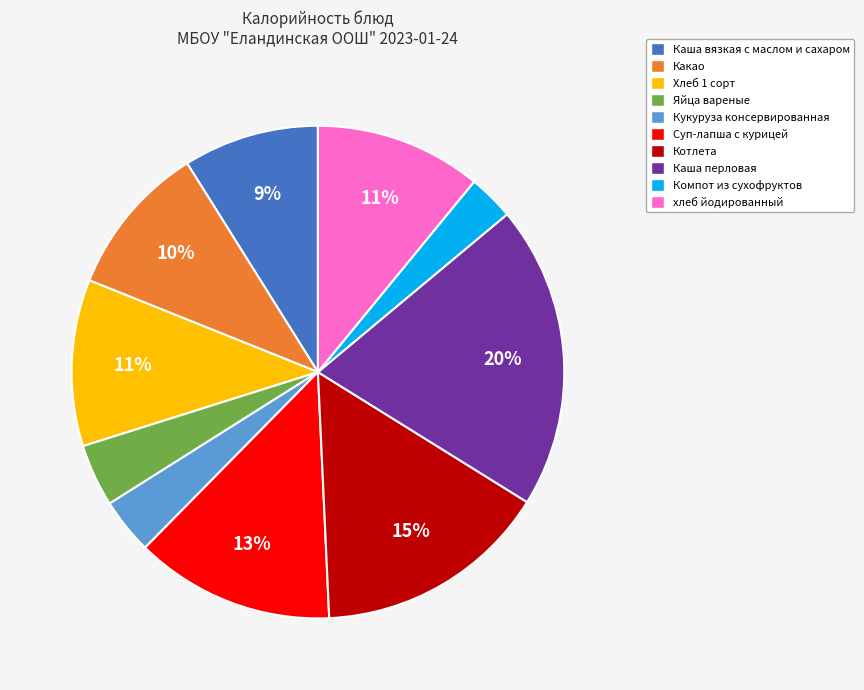

Count the number of slices in the pie.

10